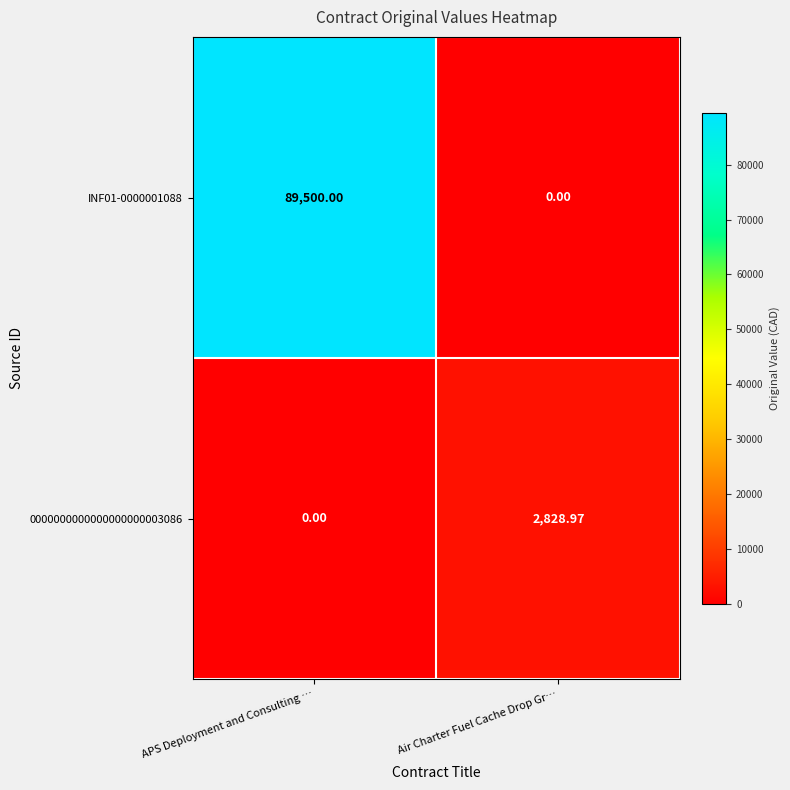

Which category has the highest value in the INF01-0000001088 series?

APS Deployment and Consulting …